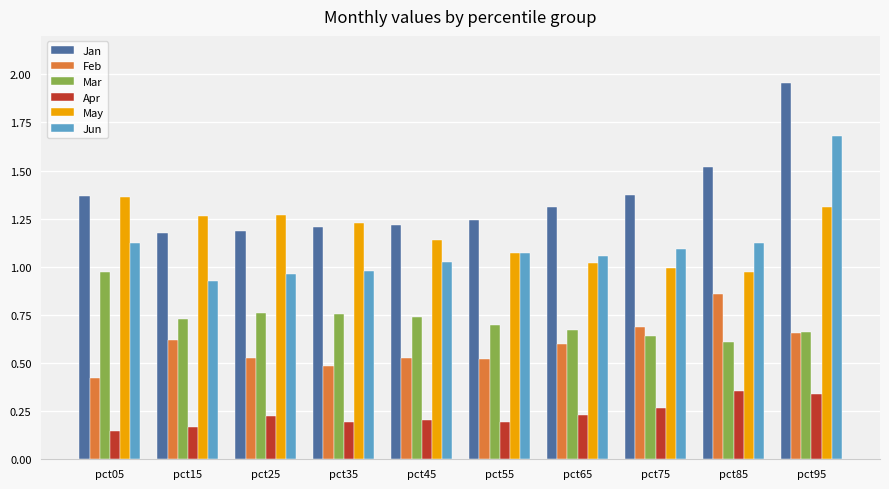

How many distinct data groups are displayed?

6